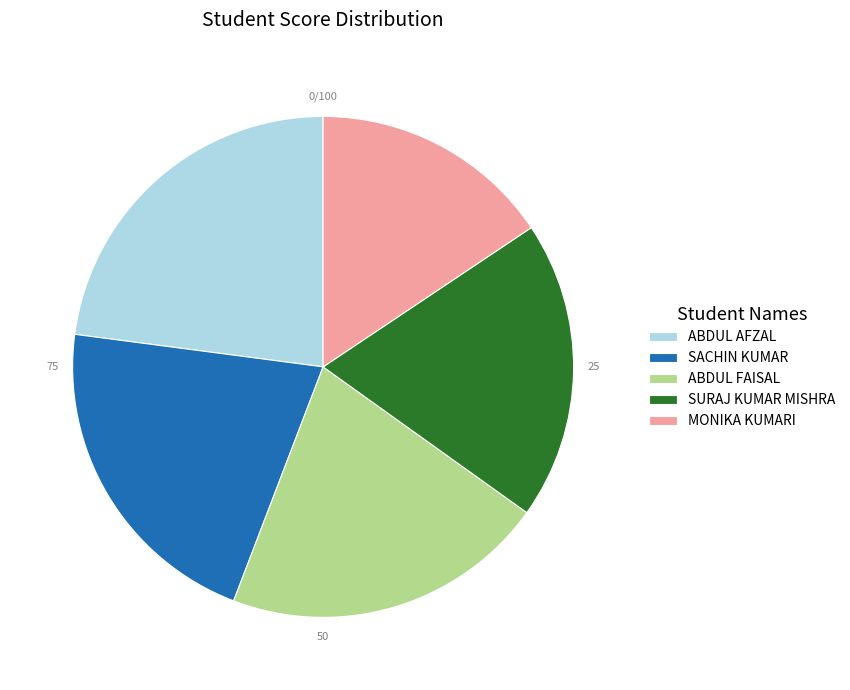

Count the number of slices in the pie.

5